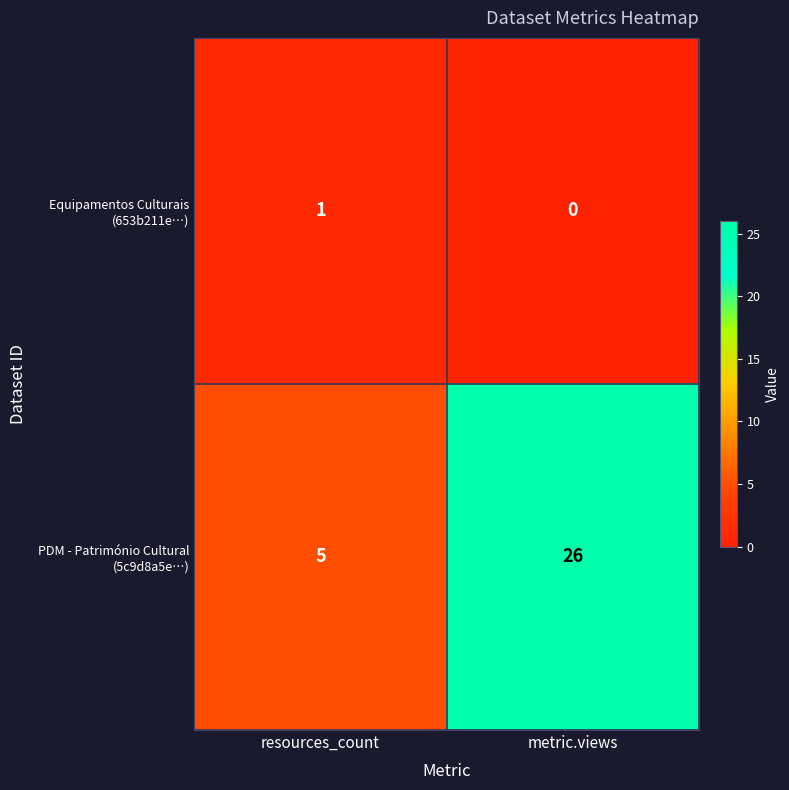

What is the difference between the highest and lowest values at resources_count?

4